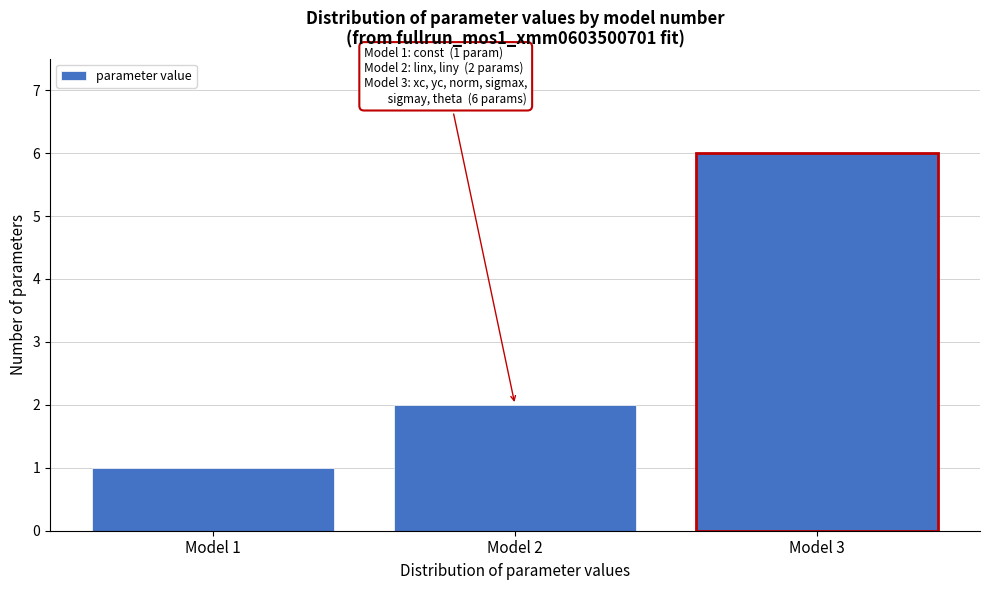

Over which range of the x-axis is the bar tallest?

2.5 to 3.5